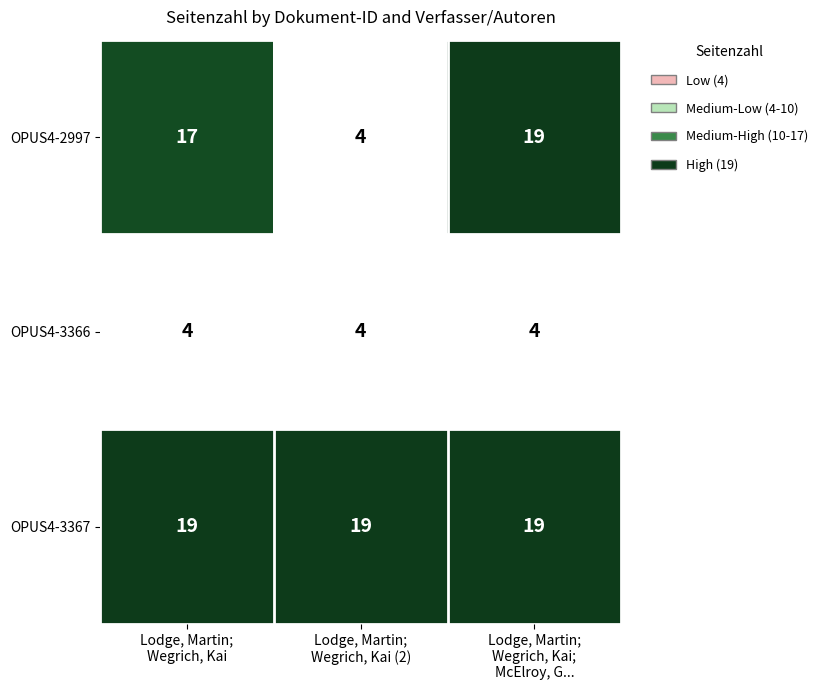

Which series has the largest total across all categories?

OPUS4-3367